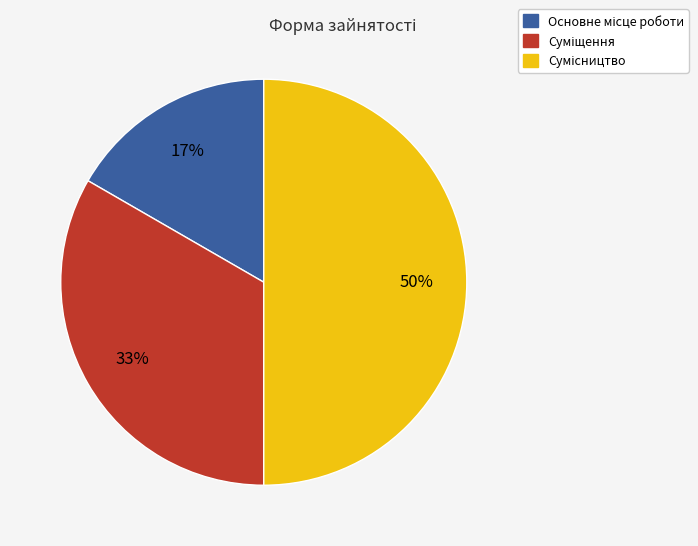

To the nearest percent, what is the difference between the largest and smallest slice percentages?

33%